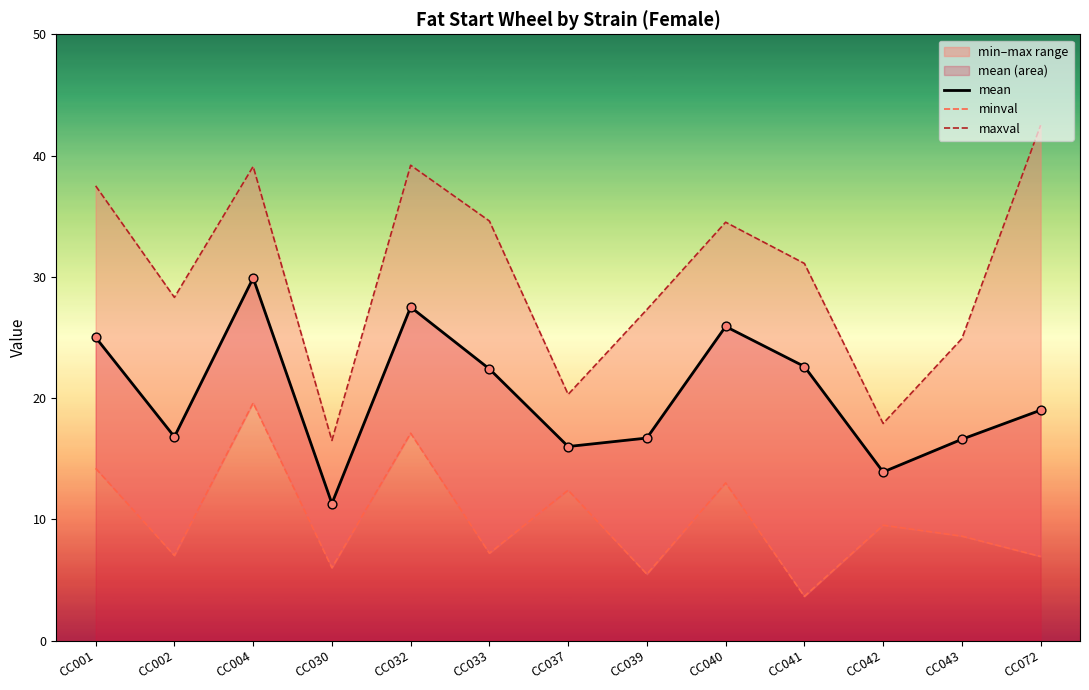

What is the total value across all series at CC002?

52.1